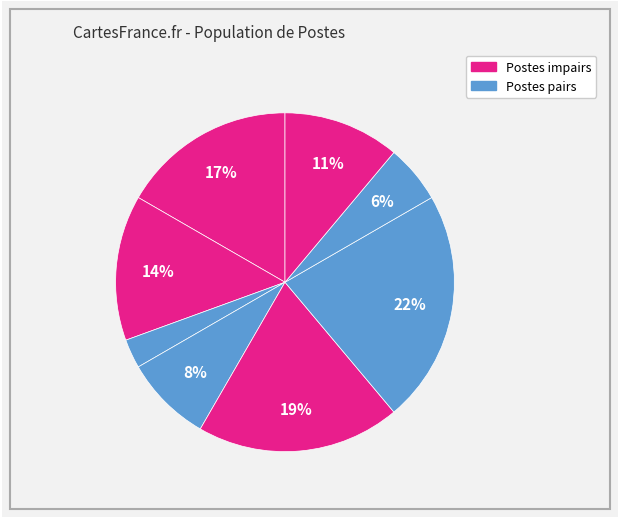

How many slices are in this pie chart?

8